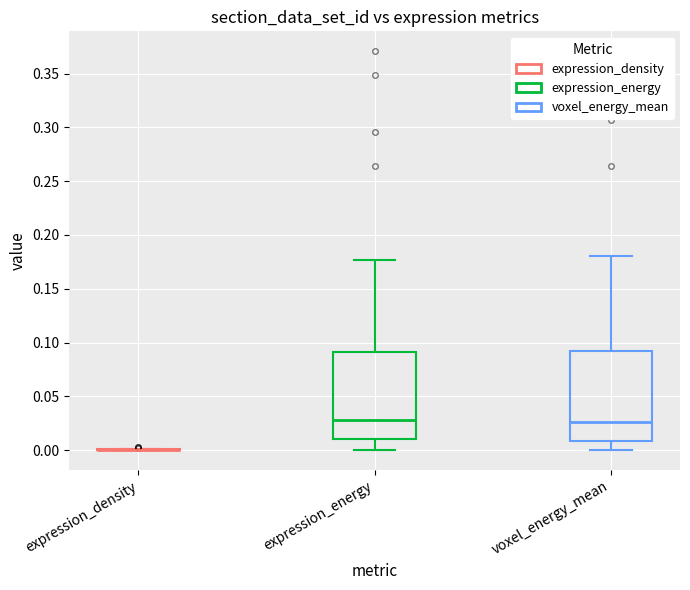

Reading left to right, read every box against the y-axis: the position of its median line, the range the box covers, and the ends of its whiskers. The values are not printed on the chart, so give them approximately, as read against the axis.

expression_density: box collapsed to a line at 0.000, whiskers 0.000 to 0.000
expression_energy: median 0.030, box 0.010 to 0.090, whiskers 0.000 to 0.175
voxel_energy_mean: median 0.025, box 0.010 to 0.090, whiskers 0.000 to 0.180